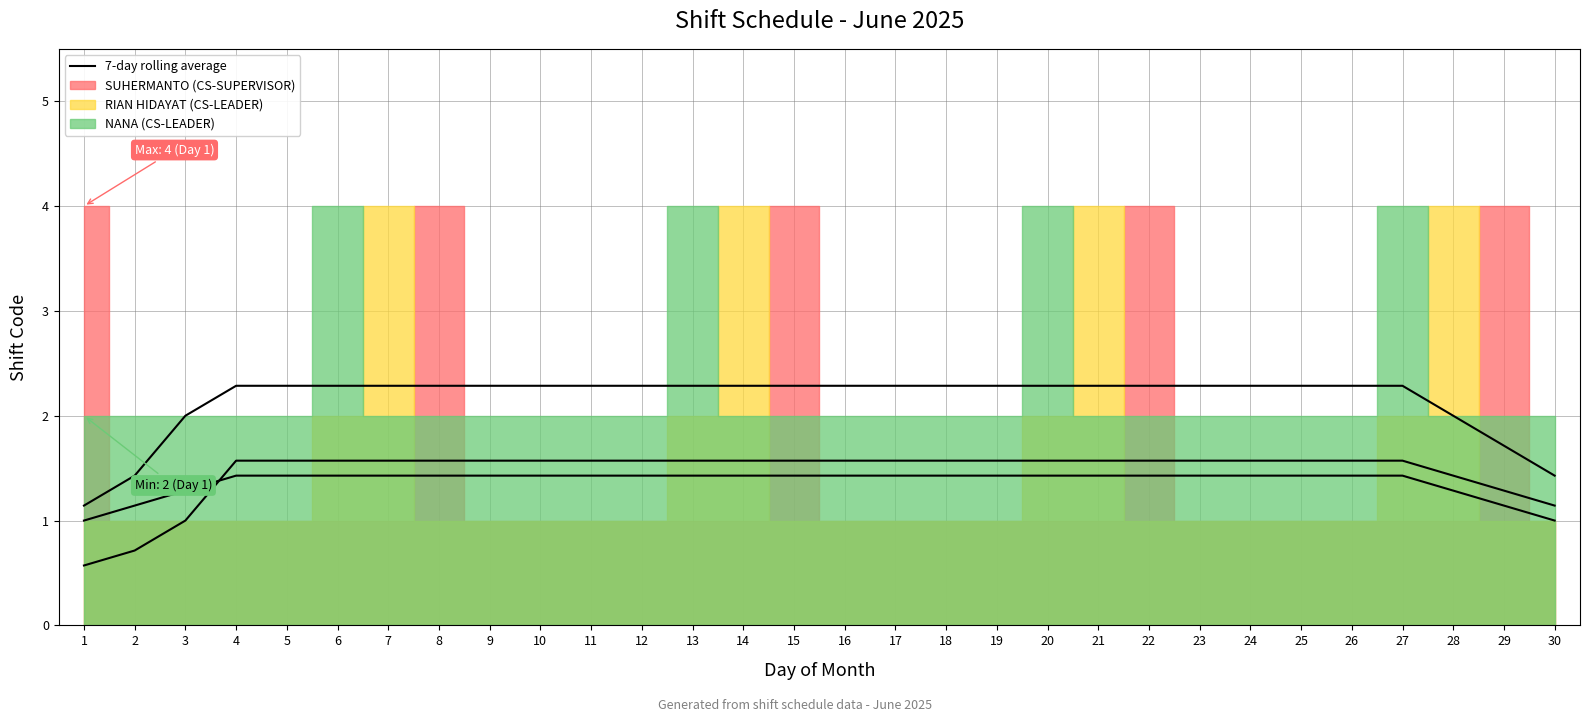

Which series changed the most between 16 and 18?

7-day rolling avg (NANA)